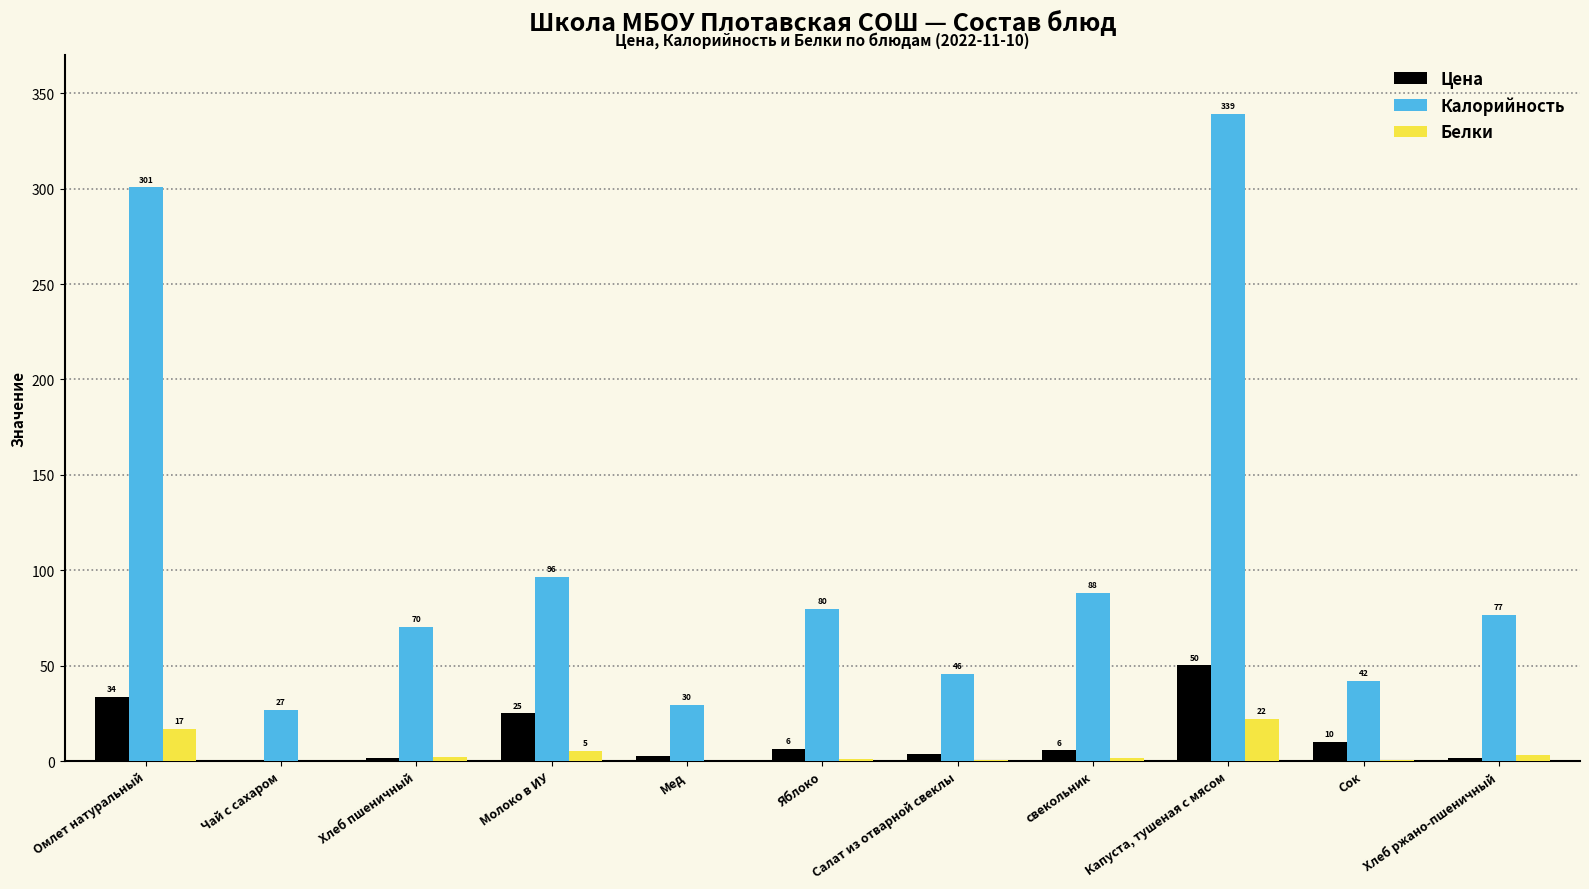

Between Салат из отварной свеклы and свекольник, which series saw the biggest shift?

Калорийность